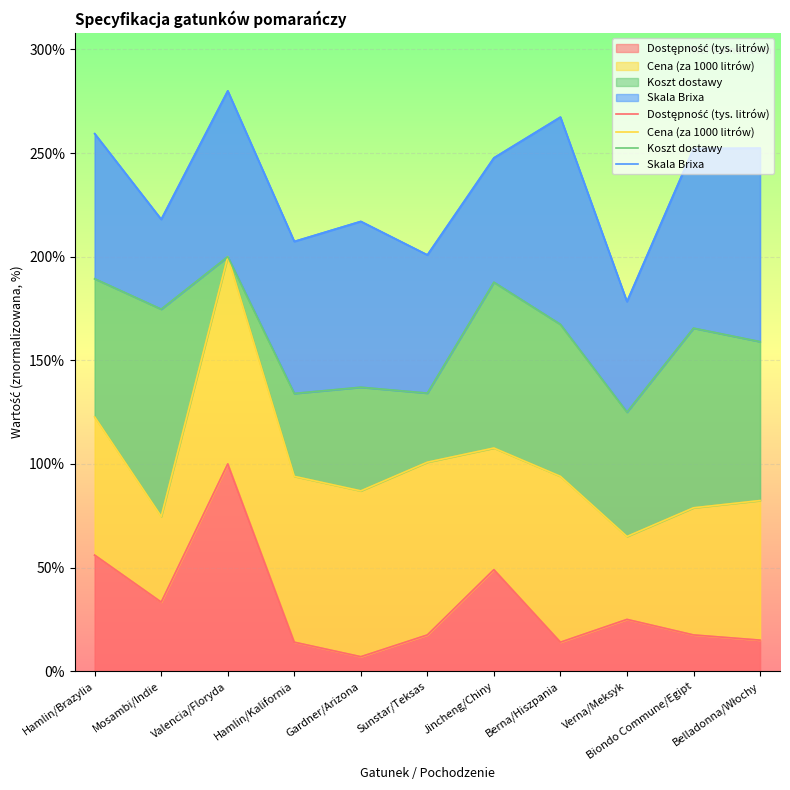

Where does the Dostępność (tys. litrów) series first go above 17?

Hamlin/Brazylia